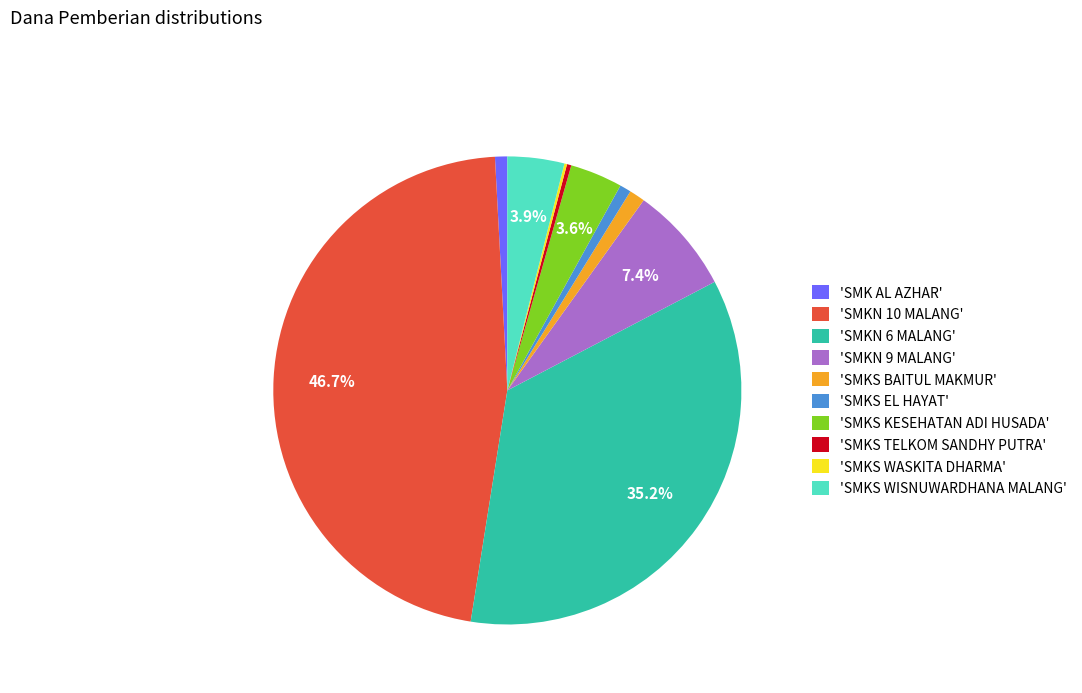

Which category has the biggest portion of the pie?

'SMKN 10 MALANG'